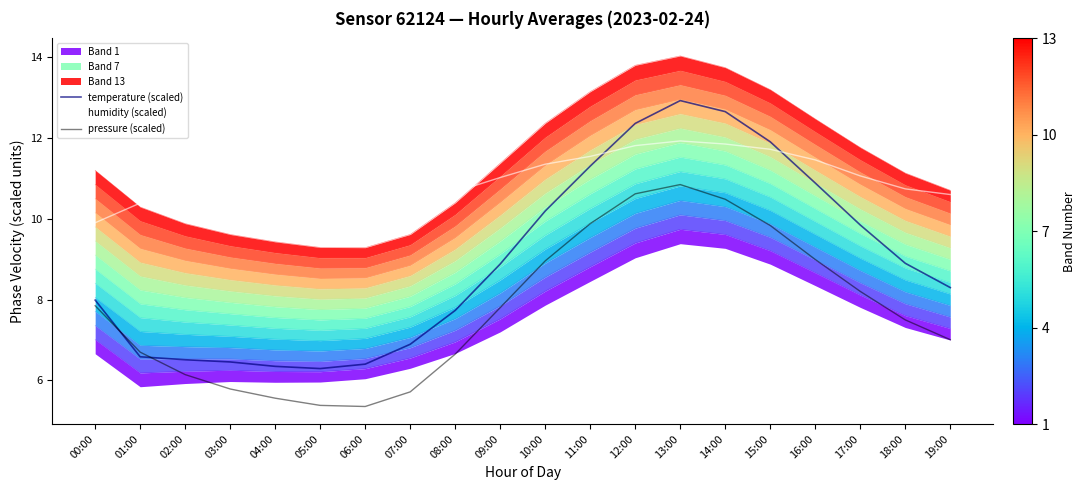

Which series changed the most between 08:00 and 15:00?

temperature (scaled)